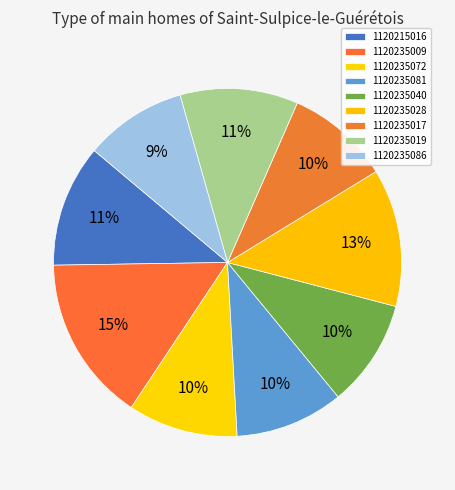

Which category has the smallest portion of the pie?

1120235086